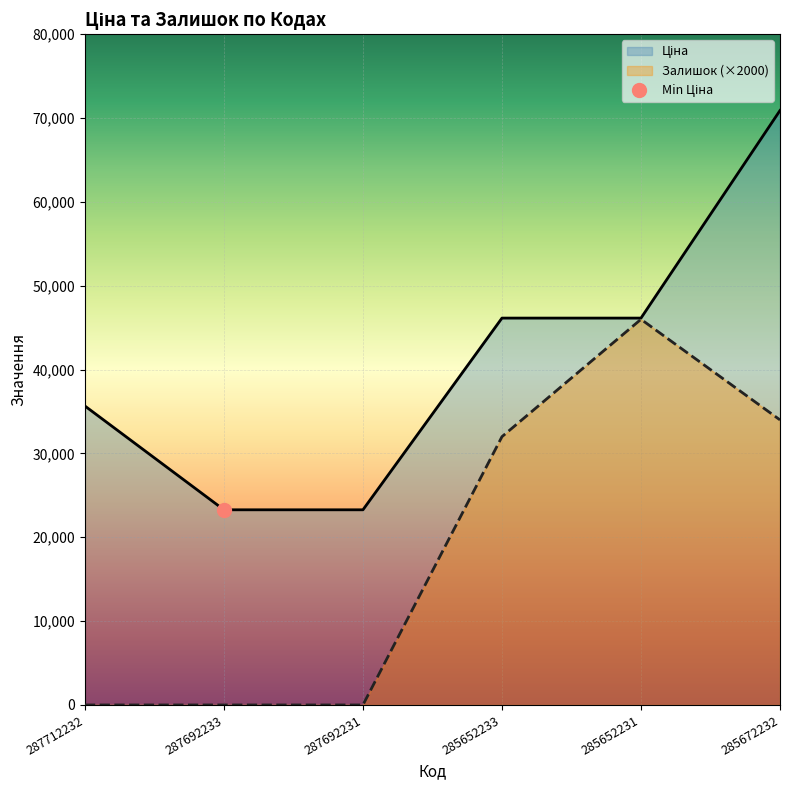

What is the difference between the maximum and minimum values in the Ціна series?

47627.7